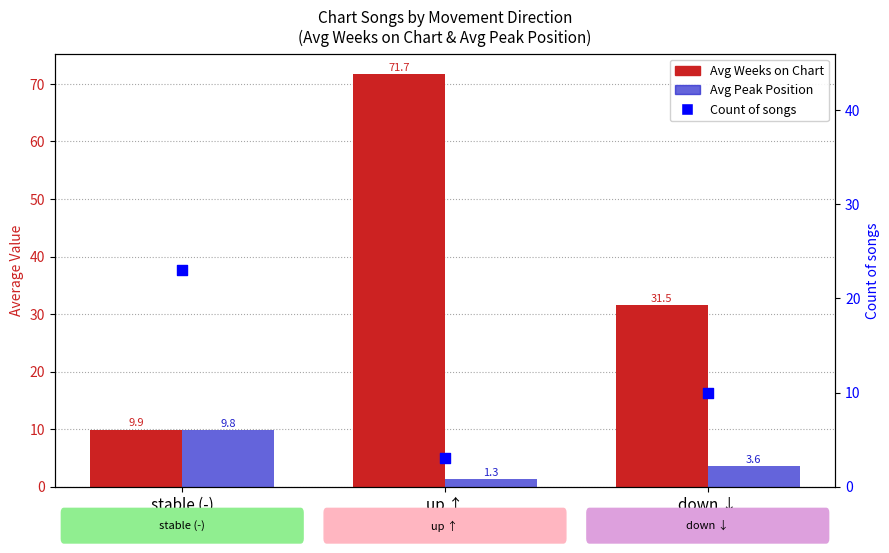

Which series reaches the minimum Y coordinate?

Avg Peak Position